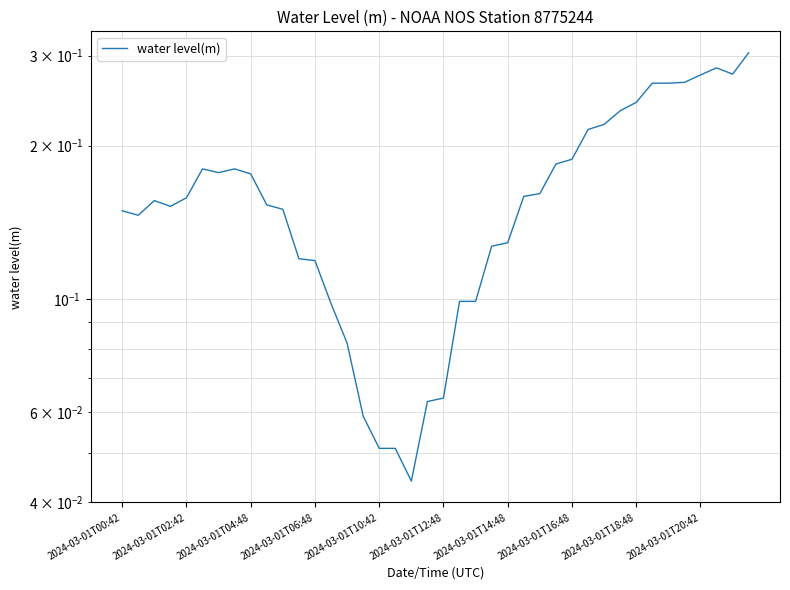

How many lines are shown in the chart?

1